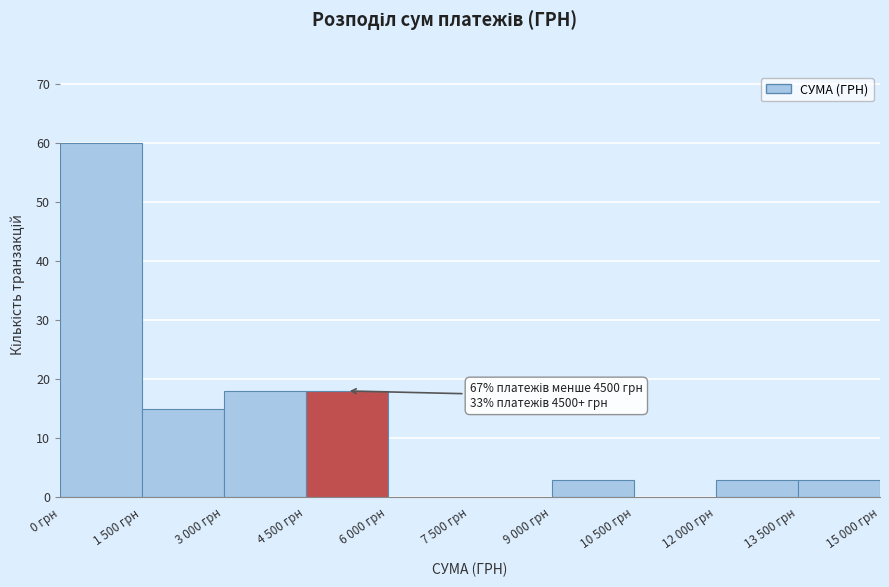

Reading right to left, list all the values displayed in this chart.

13 500 грн=3	12 000 грн=3	10 500 грн=0	9 000 грн=3	7 500 грн=0	6 000 грн=0	4 500 грн=18	3 000 грн=18	1 500 грн=15	0 грн=60